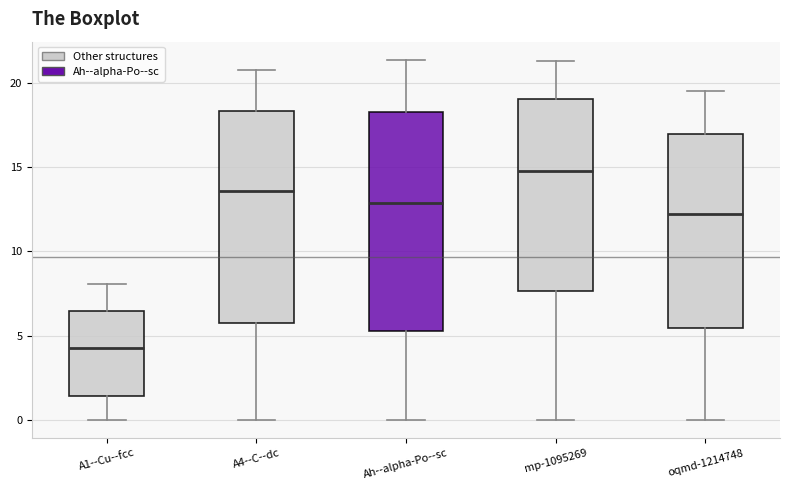

Where does the upper whisker of the box for A4--C--dc end on the y-axis? The values are not printed on the chart, so give them approximately, as read against the axis.

21.0